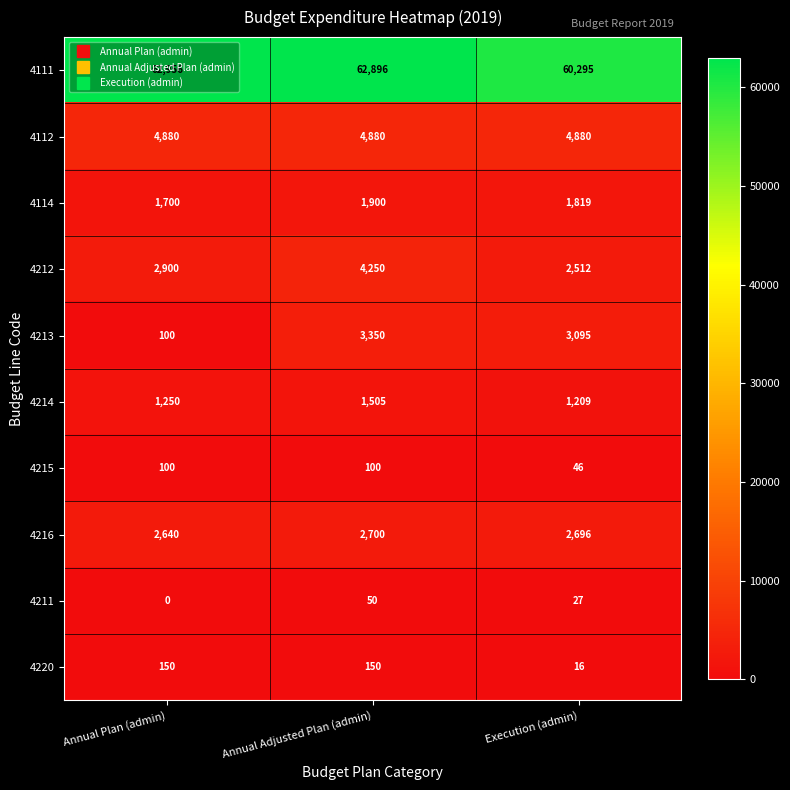

At which category is the sum across all series the highest?

Annual Adjusted Plan (admin)